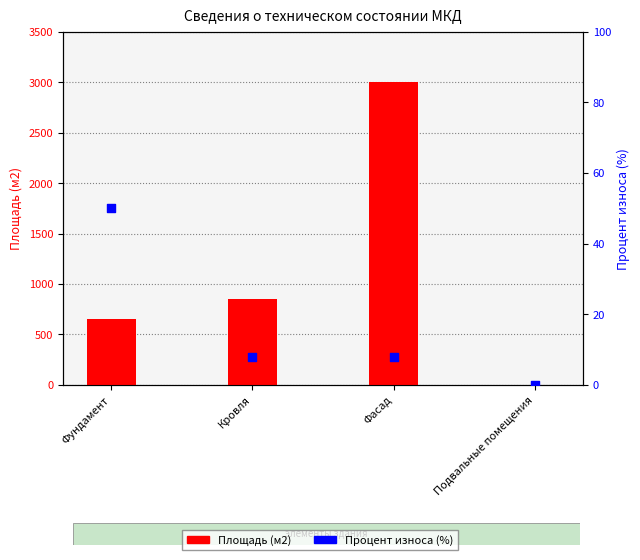

Which series has the largest total across all categories?

Площадь (м2)